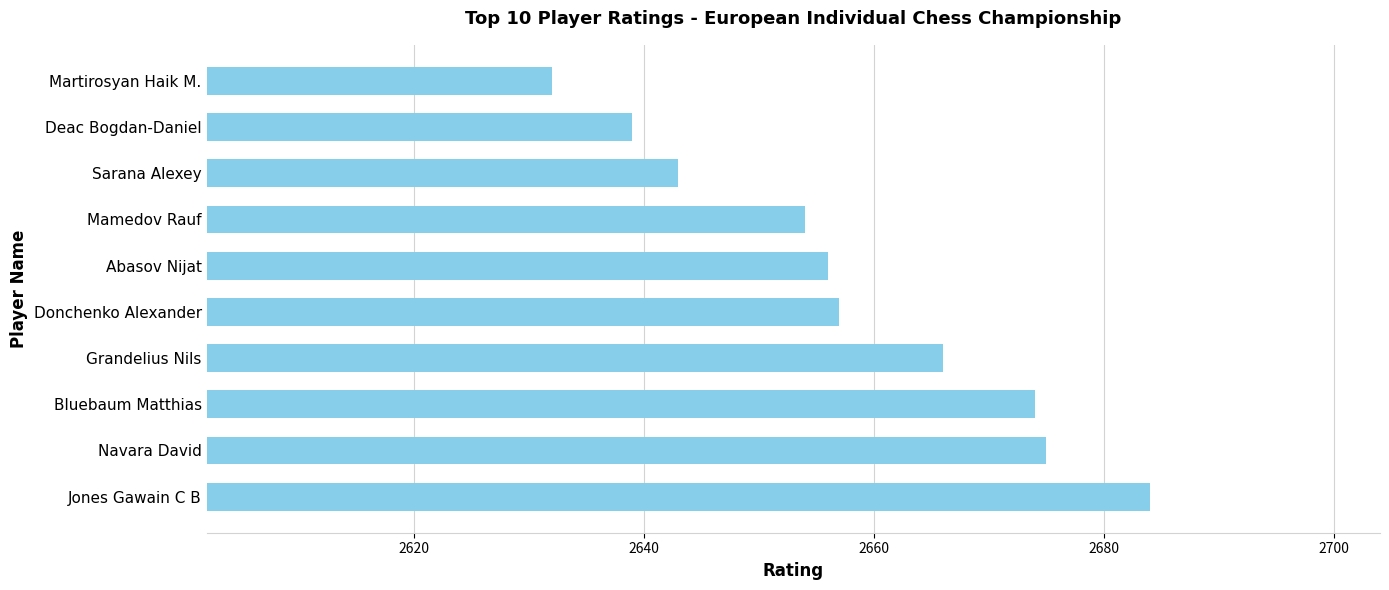

How many data points does each series have?

10